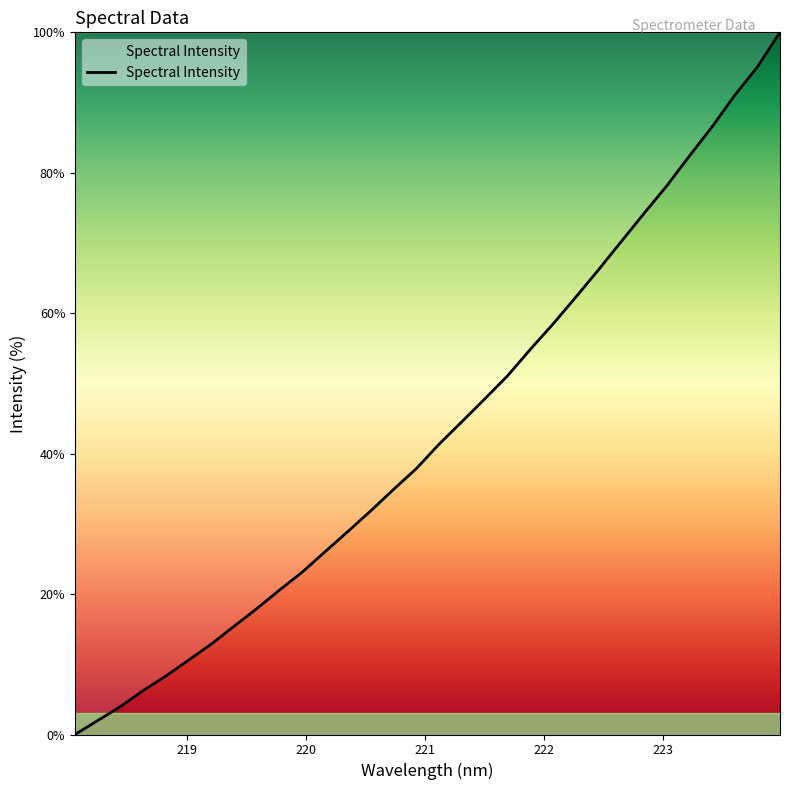

How many values are above zero?

31